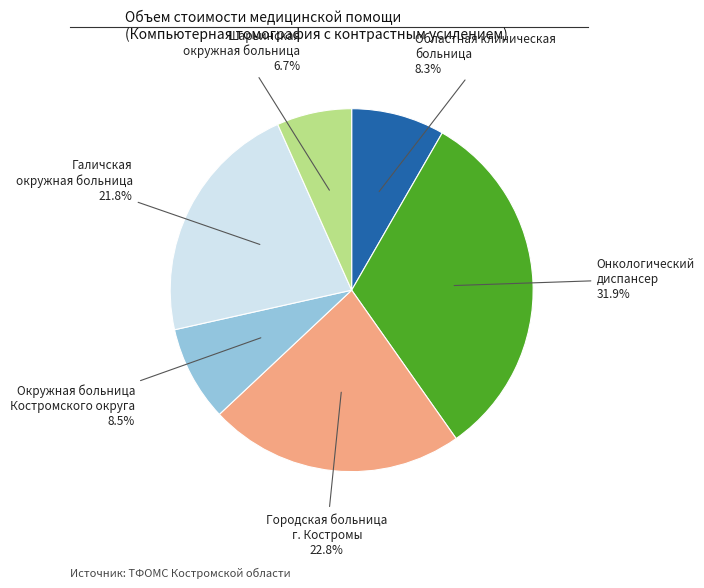

How many segments does this pie chart have?

6